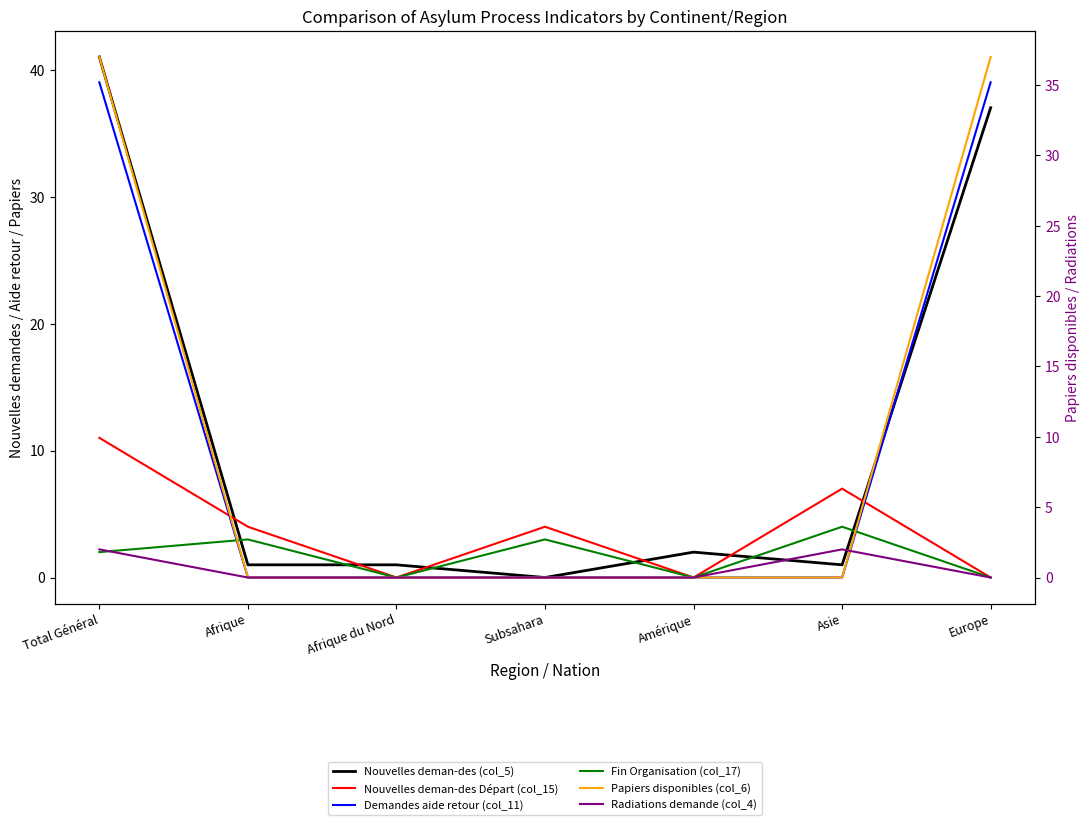

Rank the series by their maximum value, from lowest to highest.

Radiations demande (col_4), Fin Organisation (col_17), Nouvelles deman-des Départ (col_15), Papiers disponibles (col_6), Demandes aide retour (col_11), Nouvelles deman-des (col_5)